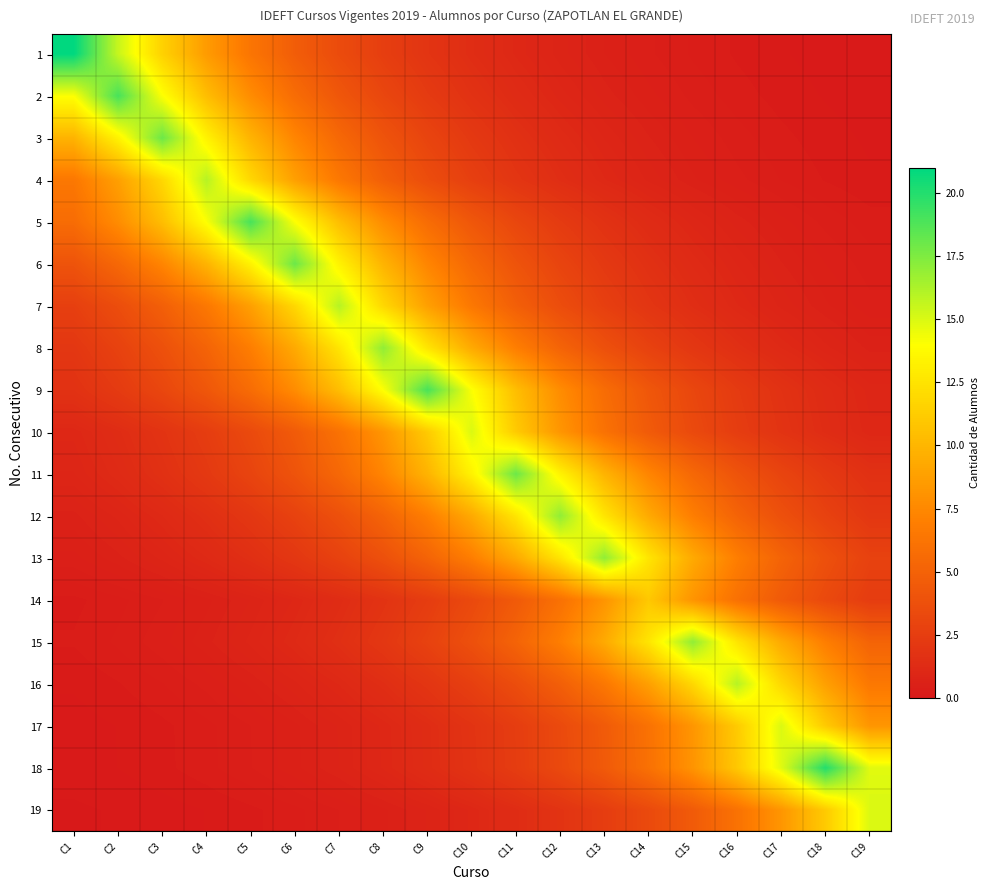

Reading right to left, extract all data points from this chart.

1: C19=0.1	C18=0.1	C17=0.2	C16=0.2	C15=0.3	C14=0.4	C13=0.6	C12=0.8	C11=1.0	C10=1.4	C9=1.9	C8=2.6	C7=3.5	C6=4.7	C5=6.3	C4=8.5	C3=11.5	C2=15.6	C1=21.0
2: C19=0.1	C18=0.2	C17=0.2	C16=0.3	C15=0.4	C14=0.5	C13=0.7	C12=0.9	C11=1.3	C10=1.7	C9=2.3	C8=3.1	C7=4.2	C6=5.7	C5=7.7	C4=10.4	C3=14.1	C2=19.0	C1=14.1
3: C19=0.1	C18=0.2	C17=0.3	C16=0.4	C15=0.5	C14=0.7	C13=0.9	C12=1.2	C11=1.6	C10=2.2	C9=3.0	C8=4.0	C7=5.4	C6=7.3	C5=9.9	C4=13.3	C3=18.0	C2=13.3	C1=9.9
4: C19=0.2	C18=0.2	C17=0.3	C16=0.4	C15=0.6	C14=0.8	C13=1.1	C12=1.5	C11=2.0	C10=2.6	C9=3.6	C8=4.8	C7=6.5	C6=8.8	C5=11.9	C4=16.0	C3=11.9	C2=8.8	C1=6.5
5: C19=0.3	C18=0.4	C17=0.5	C16=0.7	C15=0.9	C14=1.3	C13=1.7	C12=2.3	C11=3.1	C10=4.2	C9=5.7	C8=7.7	C7=10.4	C6=14.1	C5=19.0	C4=14.1	C3=10.4	C2=7.7	C1=5.7
6: C19=0.4	C18=0.5	C17=0.7	C16=0.9	C15=1.2	C14=1.6	C13=2.2	C12=3.0	C11=4.0	C10=5.4	C9=7.3	C8=9.9	C7=13.3	C6=18.0	C5=13.3	C4=9.9	C3=7.3	C2=5.4	C1=4.0
7: C19=0.4	C18=0.6	C17=0.8	C16=1.1	C15=1.5	C14=2.0	C13=2.6	C12=3.6	C11=4.8	C10=6.5	C9=8.8	C8=11.9	C7=16.0	C6=11.9	C5=8.8	C4=6.5	C3=4.8	C2=3.6	C1=2.6
8: C19=0.6	C18=0.8	C17=1.1	C16=1.5	C15=2.1	C14=2.8	C13=3.8	C12=5.1	C11=6.9	C10=9.3	C9=12.6	C8=17.0	C7=12.6	C6=9.3	C5=6.9	C4=5.1	C3=3.8	C2=2.8	C1=2.1
9: C19=0.9	C18=1.3	C17=1.7	C16=2.3	C15=3.1	C14=4.2	C13=5.7	C12=7.7	C11=10.4	C10=14.1	C9=19.0	C8=14.1	C7=10.4	C6=7.7	C5=5.7	C4=4.2	C3=3.1	C2=2.3	C1=1.7
10: C19=1.0	C18=1.4	C17=1.8	C16=2.5	C15=3.3	C14=4.5	C13=6.1	C12=8.2	C11=11.1	C10=15.0	C9=11.1	C8=8.2	C7=6.1	C6=4.5	C5=3.3	C4=2.5	C3=1.8	C2=1.4	C1=1.0
11: C19=1.6	C18=2.2	C17=3.0	C16=4.0	C15=5.4	C14=7.3	C13=9.9	C12=13.3	C11=18.0	C10=13.3	C9=9.9	C8=7.3	C7=5.4	C6=4.0	C5=3.0	C4=2.2	C3=1.6	C2=1.2	C1=0.9
12: C19=2.1	C18=2.8	C17=3.8	C16=5.1	C15=6.9	C14=9.3	C13=12.6	C12=17.0	C11=12.6	C10=9.3	C9=6.9	C8=5.1	C7=3.8	C6=2.8	C5=2.1	C4=1.5	C3=1.1	C2=0.8	C1=0.6
13: C19=2.8	C18=3.8	C17=5.1	C16=6.9	C15=9.3	C14=12.6	C13=17.0	C12=12.6	C11=9.3	C10=6.9	C9=5.1	C8=3.8	C7=2.8	C6=2.1	C5=1.5	C4=1.1	C3=0.8	C2=0.6	C1=0.5
14: C19=2.5	C18=3.3	C17=4.5	C16=6.0	C15=8.1	C14=11.0	C13=8.1	C12=6.0	C11=4.5	C10=3.3	C9=2.5	C8=1.8	C7=1.3	C6=1.0	C5=0.7	C4=0.5	C3=0.4	C2=0.3	C1=0.2
15: C19=5.1	C18=6.9	C17=9.3	C16=12.6	C15=17.0	C14=12.6	C13=9.3	C12=6.9	C11=5.1	C10=3.8	C9=2.8	C8=2.1	C7=1.5	C6=1.1	C5=0.8	C4=0.6	C3=0.5	C2=0.3	C1=0.3
16: C19=6.5	C18=8.8	C17=11.9	C16=16.0	C15=11.9	C14=8.8	C13=6.5	C12=4.8	C11=3.6	C10=2.6	C9=2.0	C8=1.5	C7=1.1	C6=0.8	C5=0.6	C4=0.4	C3=0.3	C2=0.2	C1=0.2
17: C19=8.2	C18=11.1	C17=15.0	C16=11.1	C15=8.2	C14=6.1	C13=4.5	C12=3.3	C11=2.5	C10=1.8	C9=1.4	C8=1.0	C7=0.7	C6=0.6	C5=0.4	C4=0.3	C3=0.2	C2=0.2	C1=0.1
18: C19=14.8	C18=20.0	C17=14.8	C16=11.0	C15=8.1	C14=6.0	C13=4.5	C12=3.3	C11=2.4	C10=1.8	C9=1.3	C8=1.0	C7=0.7	C6=0.5	C5=0.4	C4=0.3	C3=0.2	C2=0.2	C1=0.1
19: C19=15.0	C18=11.1	C17=8.2	C16=6.1	C15=4.5	C14=3.3	C13=2.5	C12=1.8	C11=1.4	C10=1.0	C9=0.7	C8=0.6	C7=0.4	C6=0.3	C5=0.2	C4=0.2	C3=0.1	C2=0.1	C1=0.1